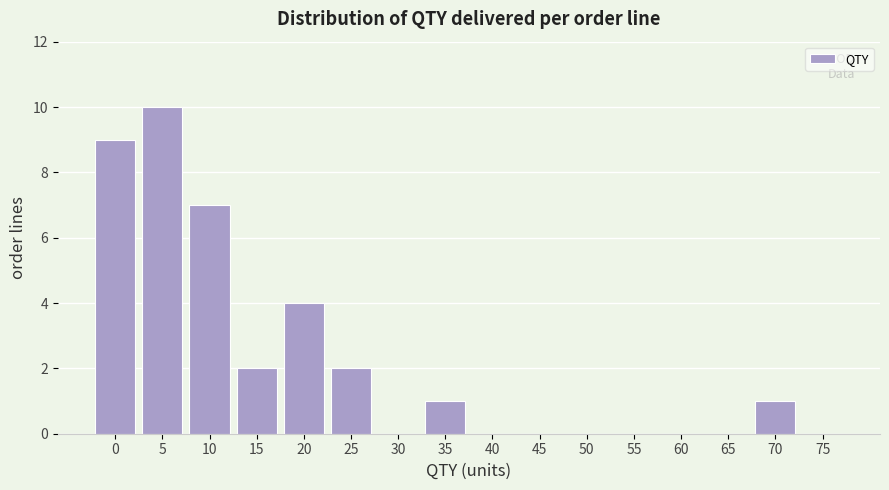

Reading left to right, transcribe all the data shown in this chart.

0=9	5=10	10=7	15=2	20=4	25=2	30=0	35=1	40=0	45=0	50=0	55=0	60=0	65=0	70=1	75=0